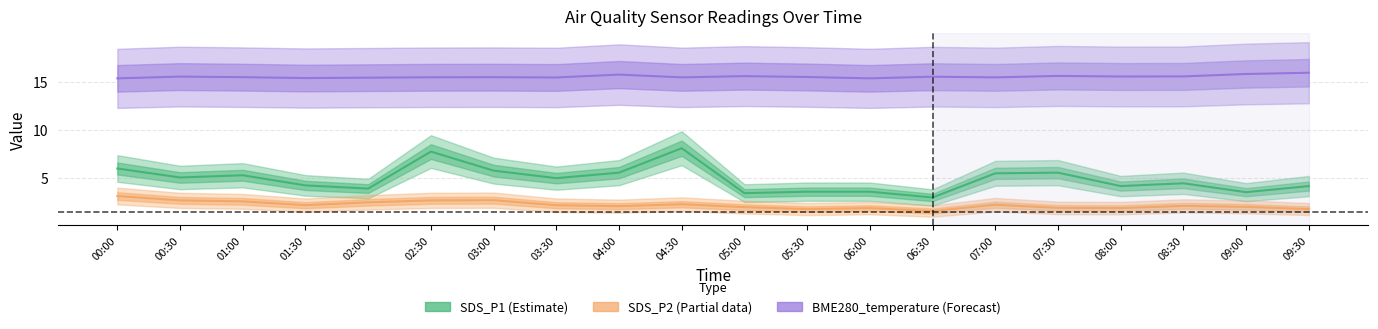

What is the sum of the SDS_P1 values at 04:00 and 02:30?

13.3